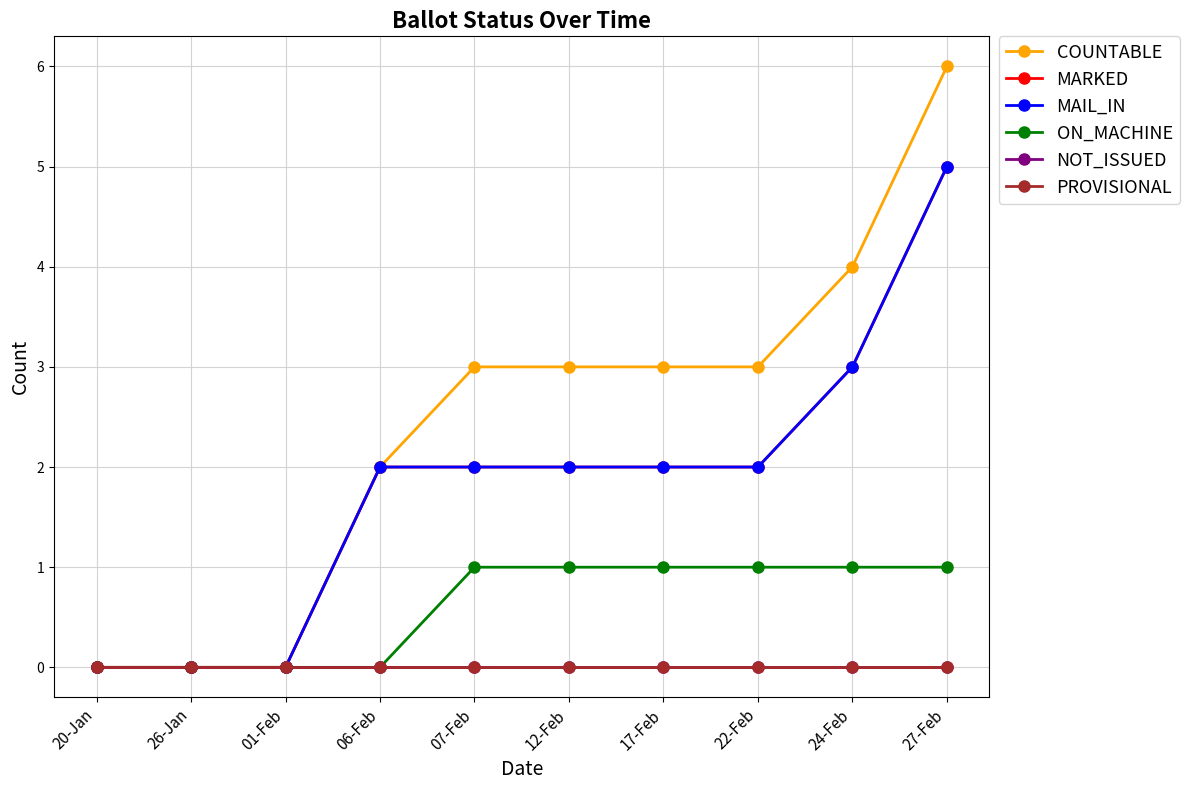

Which series has the largest range (max minus min)?

COUNTABLE